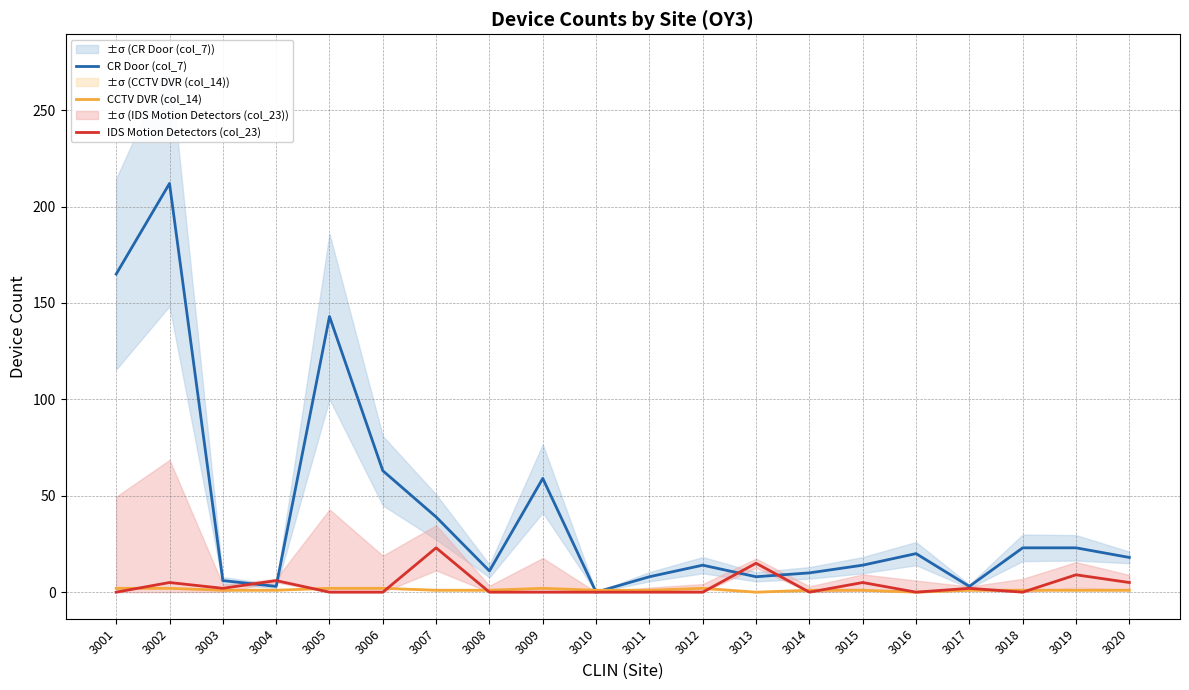

Reading right to left, transcribe all the data shown in this chart.

CR Door (col_7): 18	23	23	3	20	14	10	8	14	8	0	59	11	39	63	143	3	6	212	165
CCTV DVR (col_14): 1	1	1	1	0	1	1	0	2	1	1	2	1	1	2	2	1	1	2	2
IDS Motion Detectors (col_23): 5	9	0	2	0	5	0	15	0	0	0	0	0	23	0	0	6	2	5	0